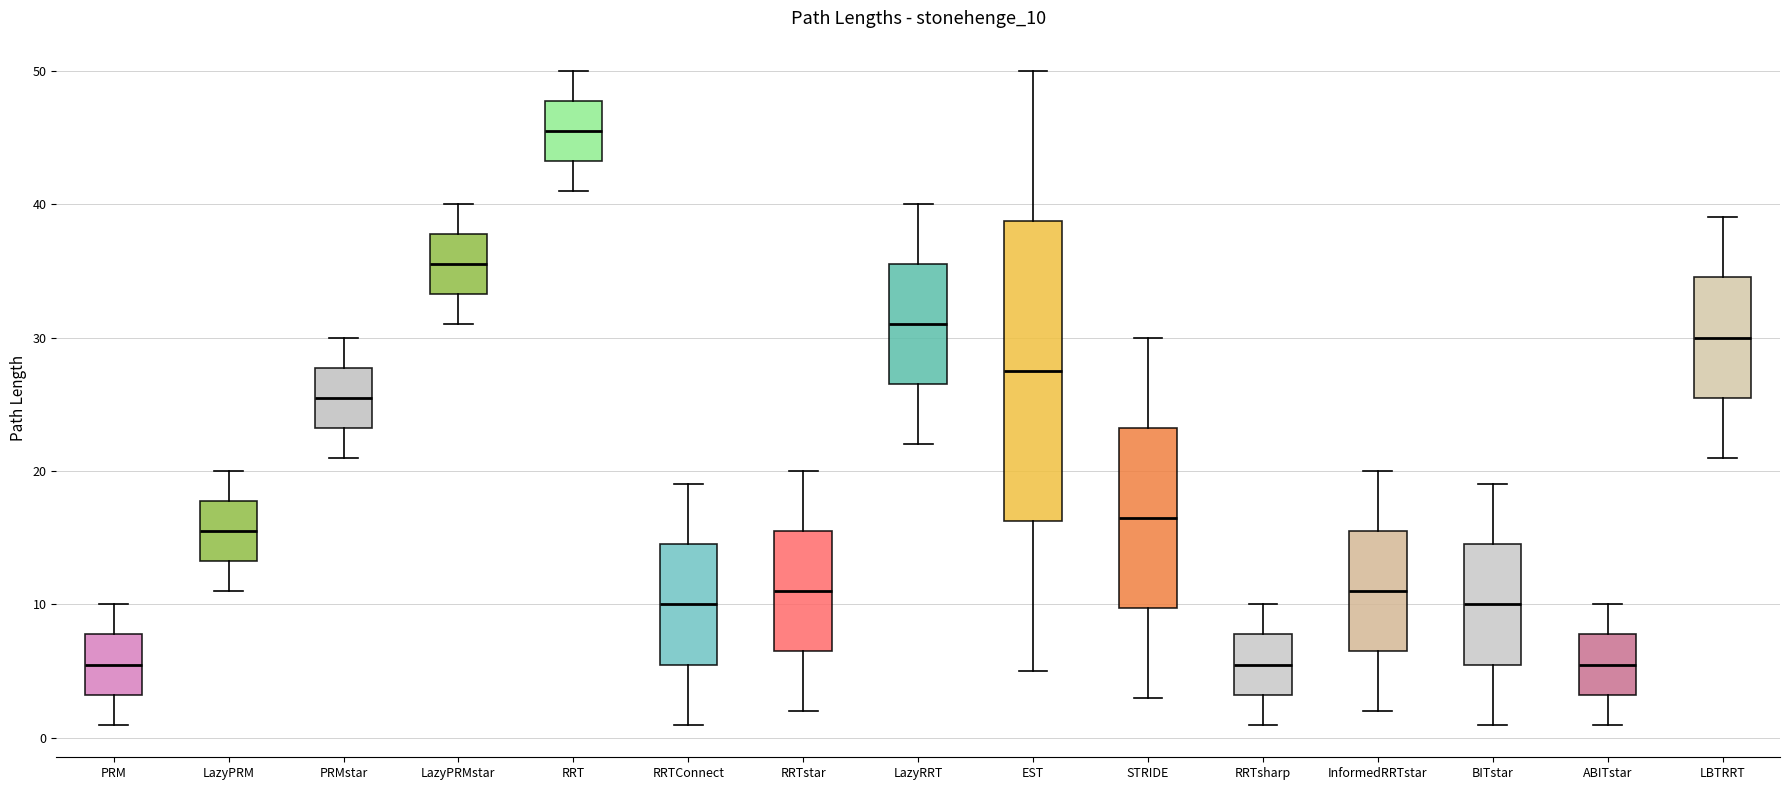

Reading left to right, transcribe this box plot: for each box, give where its median line is, the range the box spans, and where its two whiskers end, as read against the y-axis. The values are not printed on the chart, so give them approximately, as read against the axis.

PRM: median 6, box 3 to 8, whiskers 1 to 10
LazyPRM: median 16, box 13 to 18, whiskers 11 to 20
PRMstar: median 26, box 23 to 28, whiskers 21 to 30
LazyPRMstar: median 36, box 33 to 38, whiskers 31 to 40
RRT: median 46, box 43 to 48, whiskers 41 to 50
RRTConnect: median 10, box 6 to 15, whiskers 1 to 19
RRTstar: median 11, box 7 to 16, whiskers 2 to 20
LazyRRT: median 31, box 27 to 36, whiskers 22 to 40
EST: median 28, box 16 to 39, whiskers 5 to 50
STRIDE: median 17, box 10 to 23, whiskers 3 to 30
RRTsharp: median 6, box 3 to 8, whiskers 1 to 10
InformedRRTstar: median 11, box 7 to 16, whiskers 2 to 20
BITstar: median 10, box 6 to 15, whiskers 1 to 19
ABITstar: median 6, box 3 to 8, whiskers 1 to 10
LBTRRT: median 30, box 26 to 35, whiskers 21 to 39